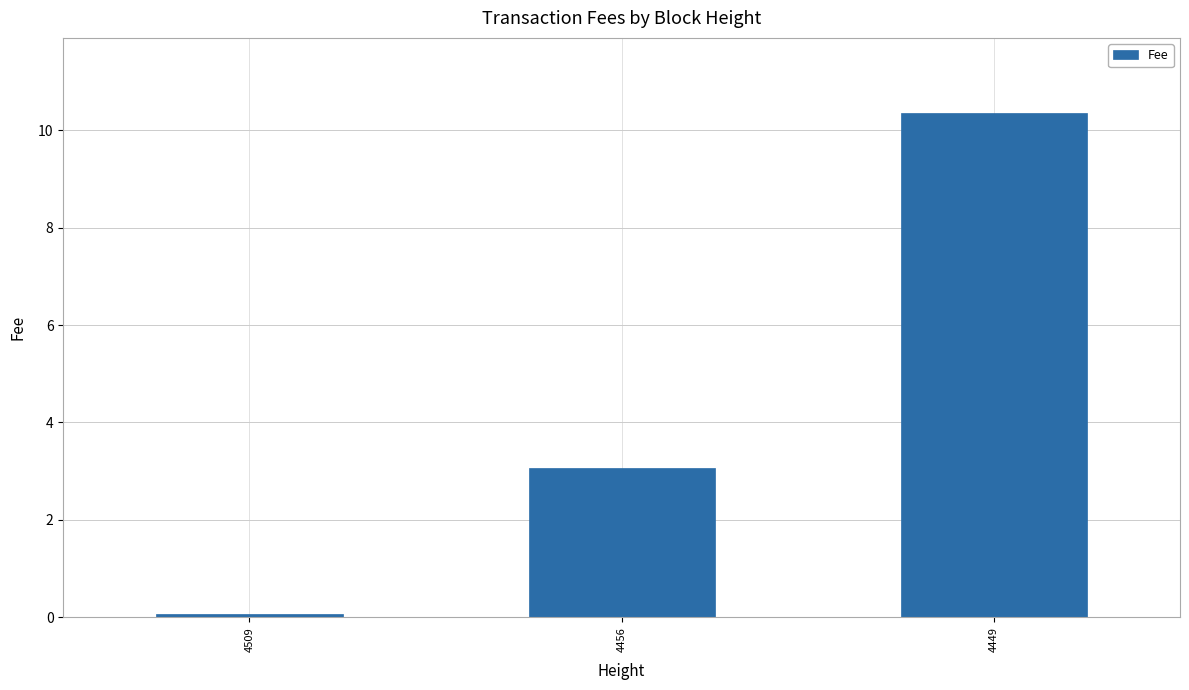

List the labels in order of value, smallest first.

4509, 4456, 4449